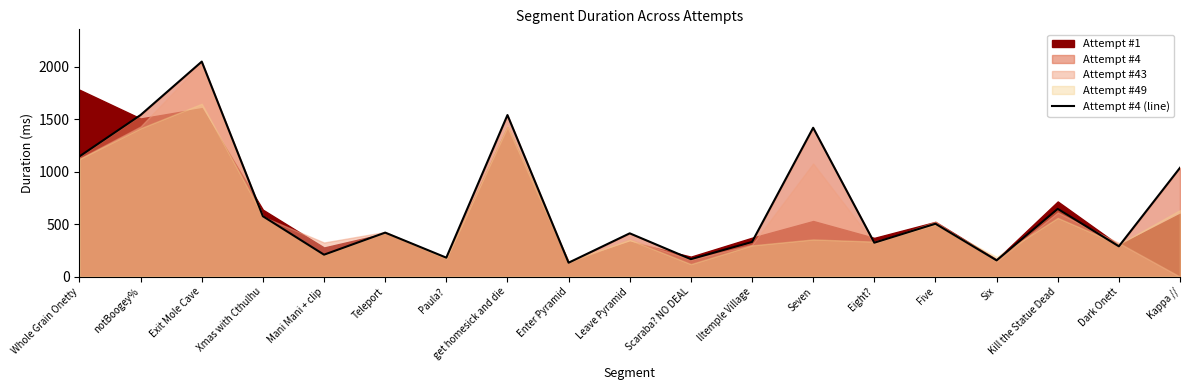

What is the approximate value at Kappa //?

1038.4